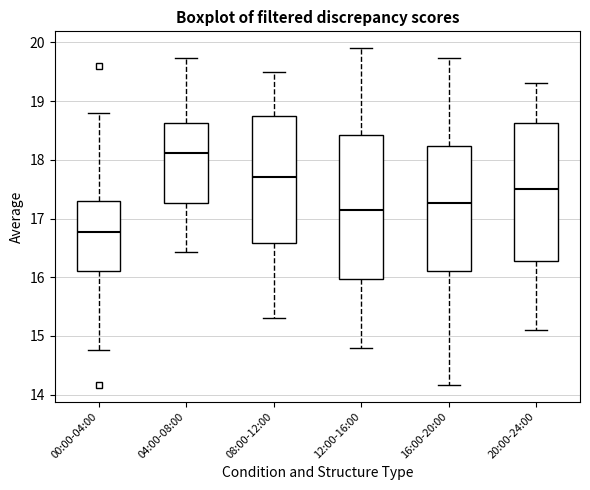

Which box has the lowest median line?

00:00-04:00